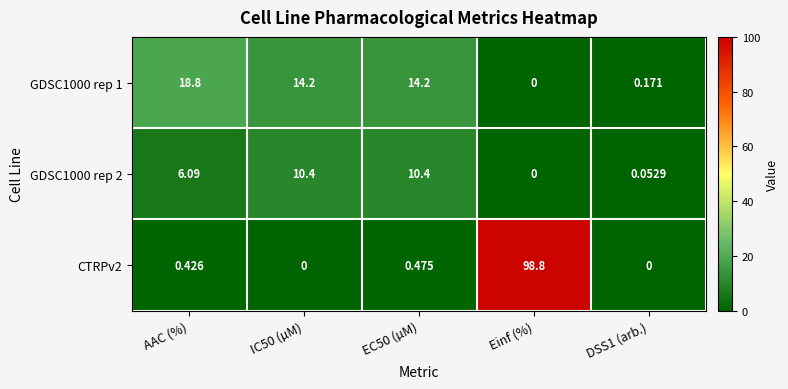

Where is GDSC1000 rep 2 nearest to the value 5?

AAC (%)